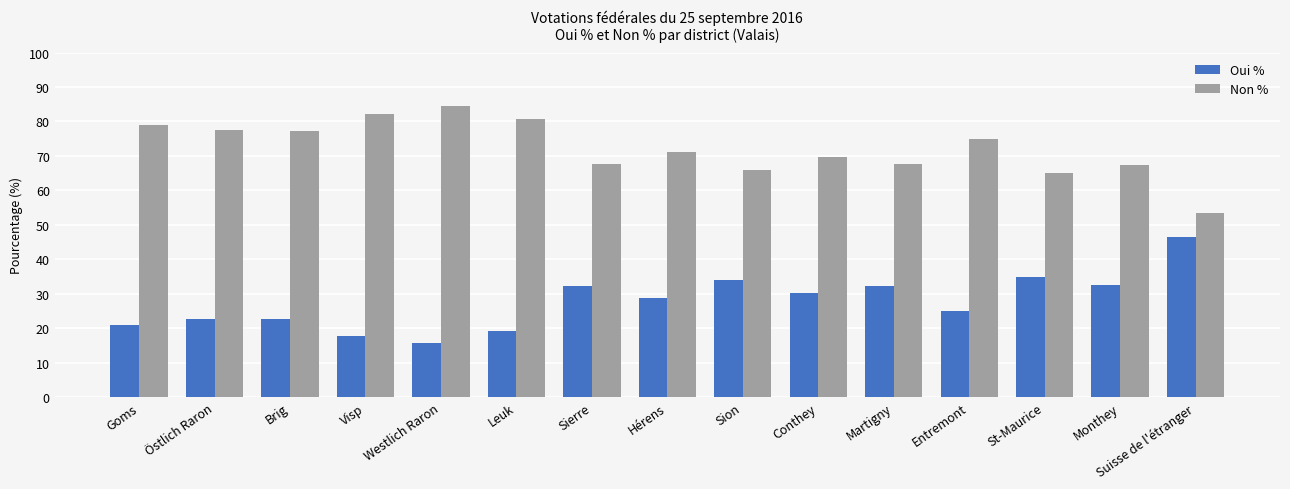

True or false: Oui % has a value of 28.8 at Leuk.

False